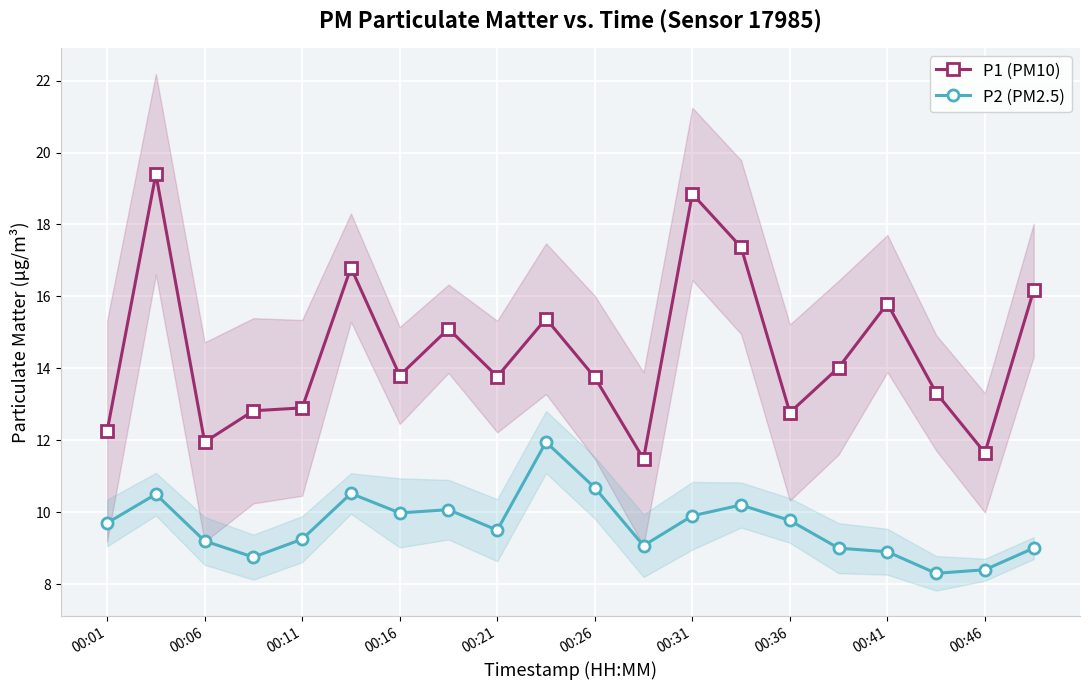

Is this an area chart (filled region under the line)?

No